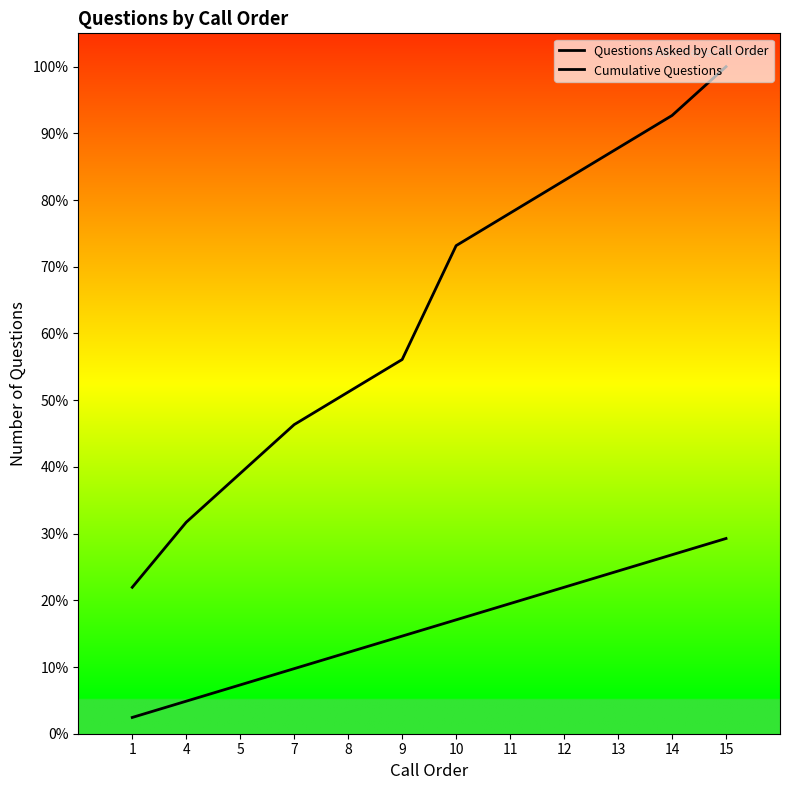

Is it true that Questions Asked by Call Order equals 2.0 at 5?

False